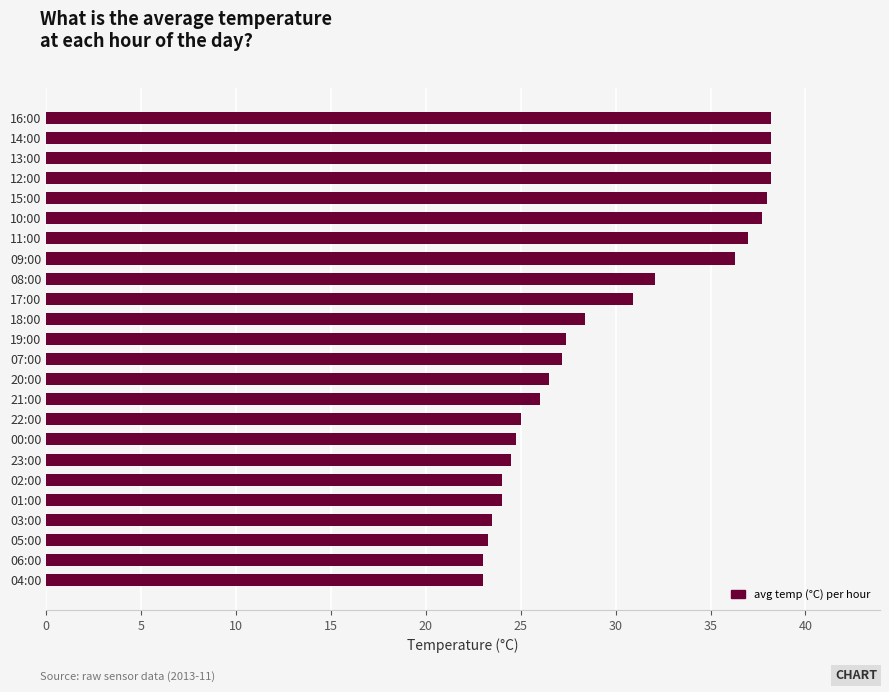

What is the difference between the second highest and minimum values?

15.2